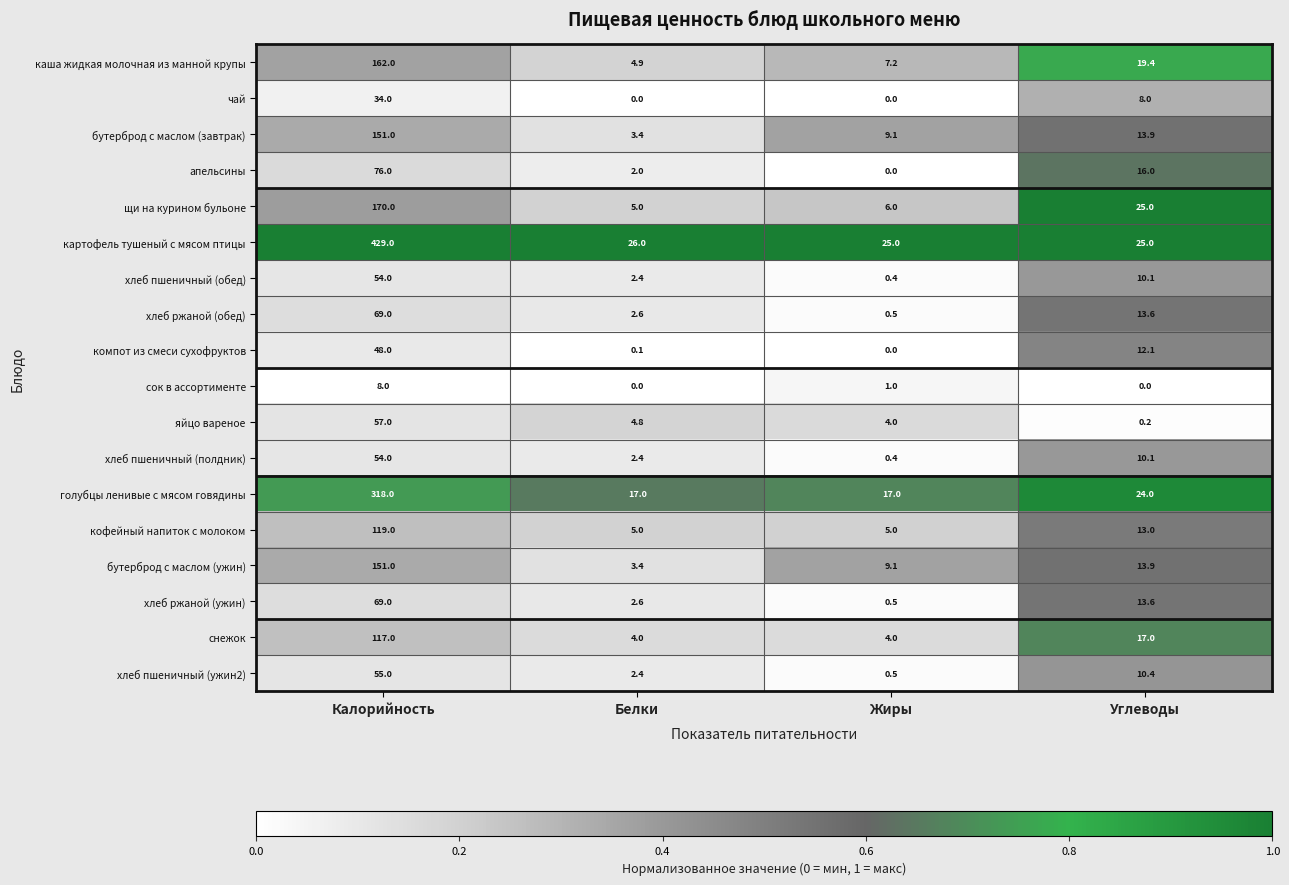

The хлеб пшеничный (полдник) series shows 0.4 at Жиры. True or false?

True